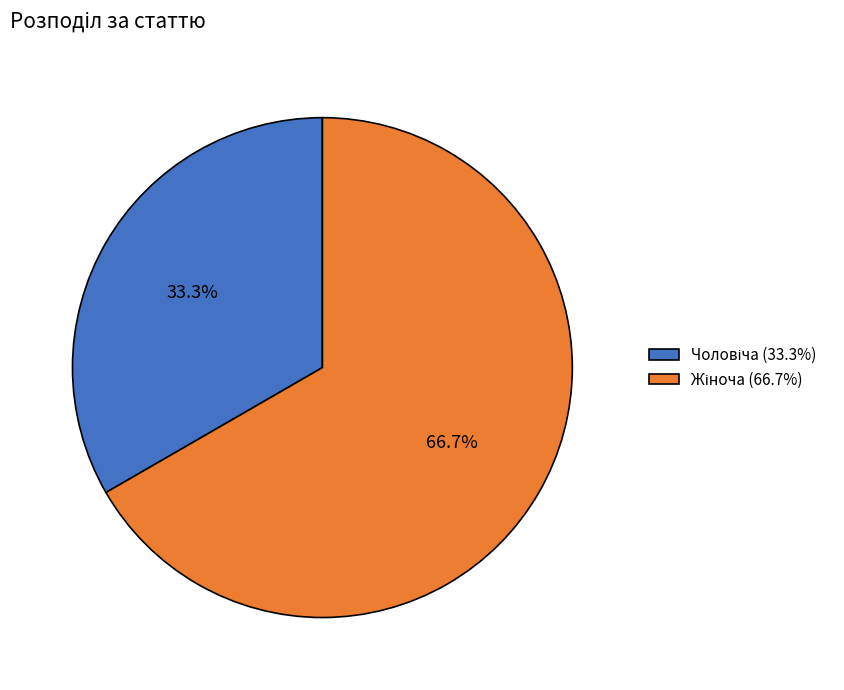

How many slices are in this pie chart?

2